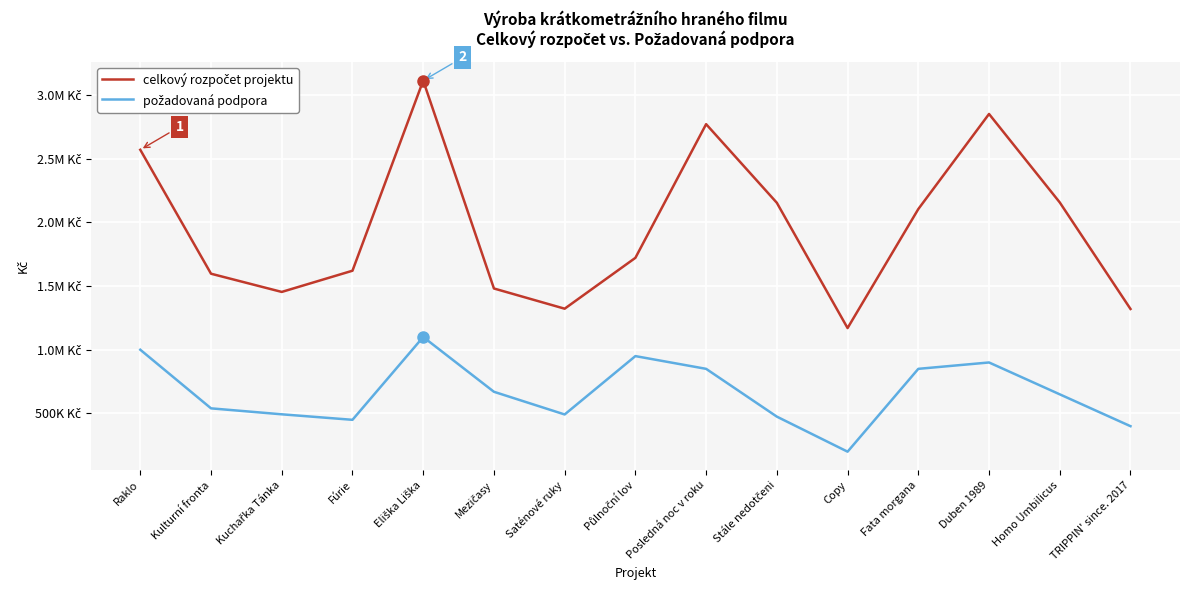

The celkový rozpočet projektu series shows 532435 at Půlnoční lov. True or false?

False